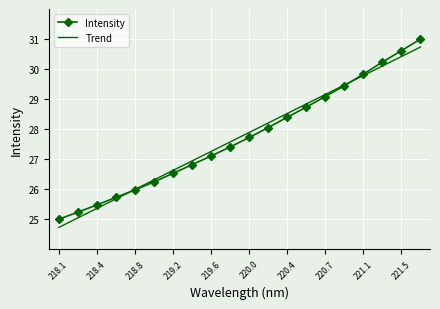

What are all the series names shown in the legend?

Intensity, Trend